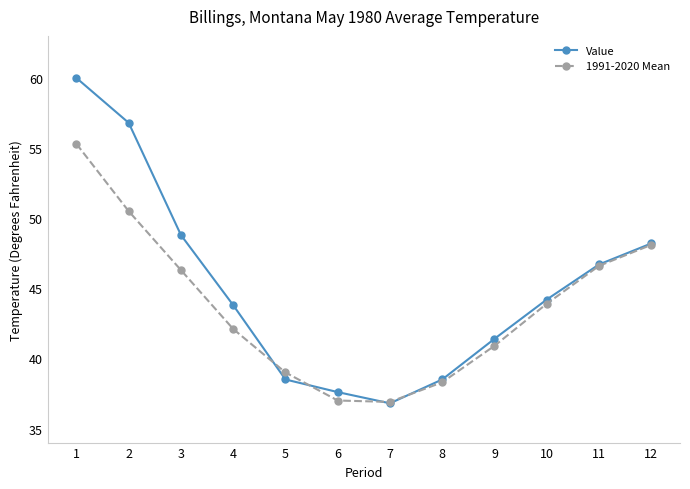

At which category does Value reach its first local valley?

7